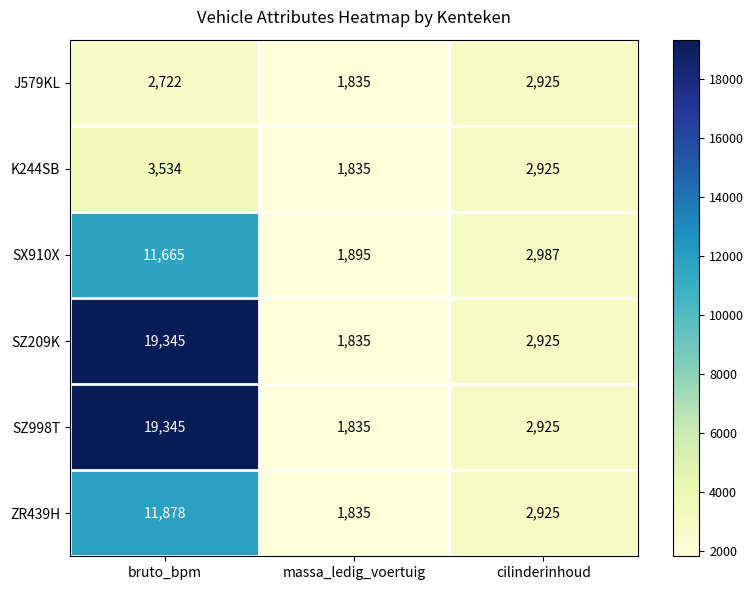

At which category does the chart reach its minimum across all series?

massa_ledig_voertuig